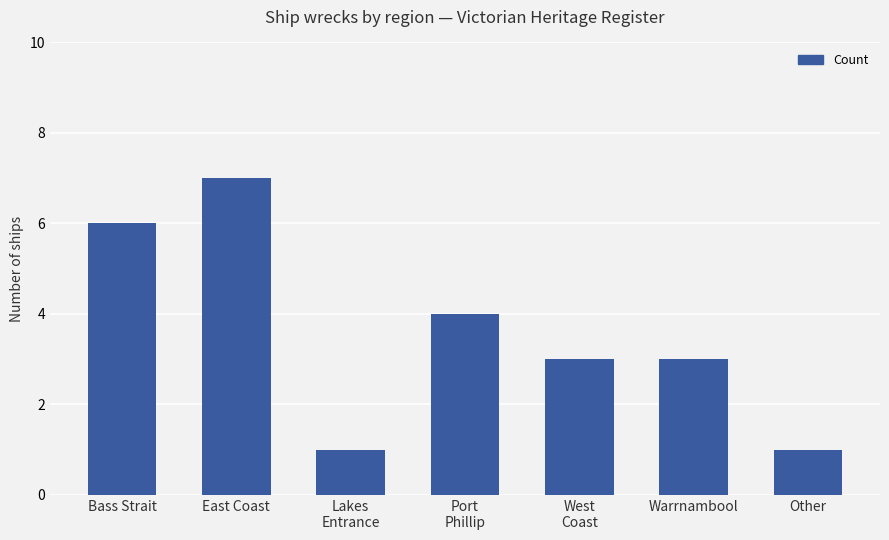

Between Lakes
Entrance and Bass Strait, which is larger?

Bass Strait